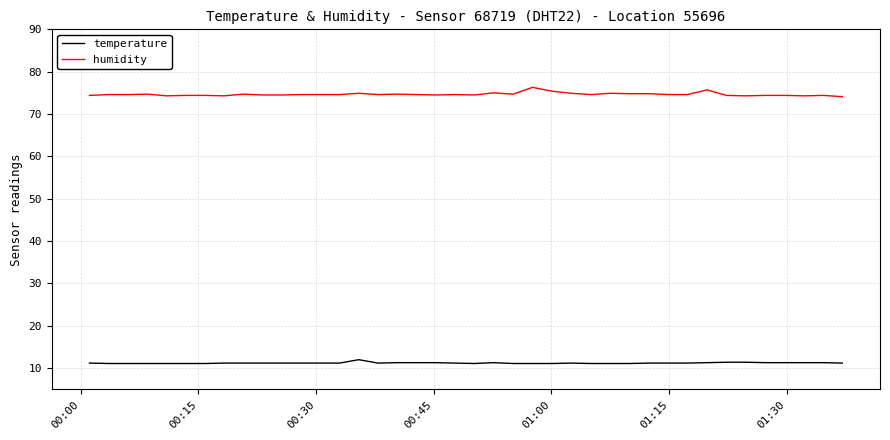

Count the number of categories in the chart.

40